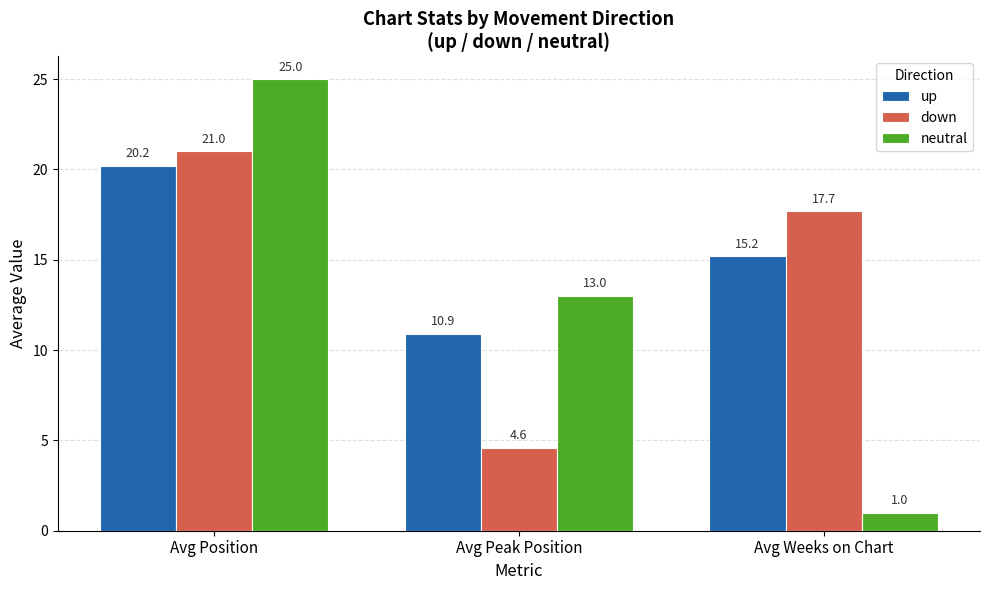

What are all the series names shown in the legend?

up, down, neutral